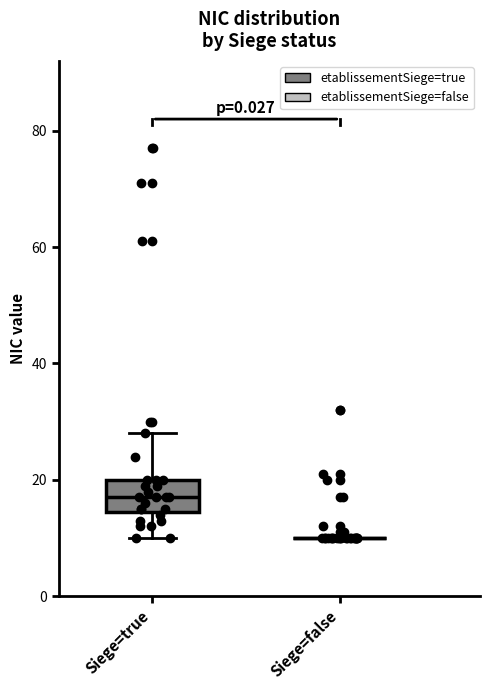

Reading left to right, read every box against the y-axis: the position of its median line, the range the box covers, and the ends of its whiskers. The values are not printed on the chart, so give them approximately, as read against the axis.

Siege=true: median 18, box 14 to 20, whiskers 10 to 28
Siege=false: box collapsed to a line at 10, whiskers 10 to 10